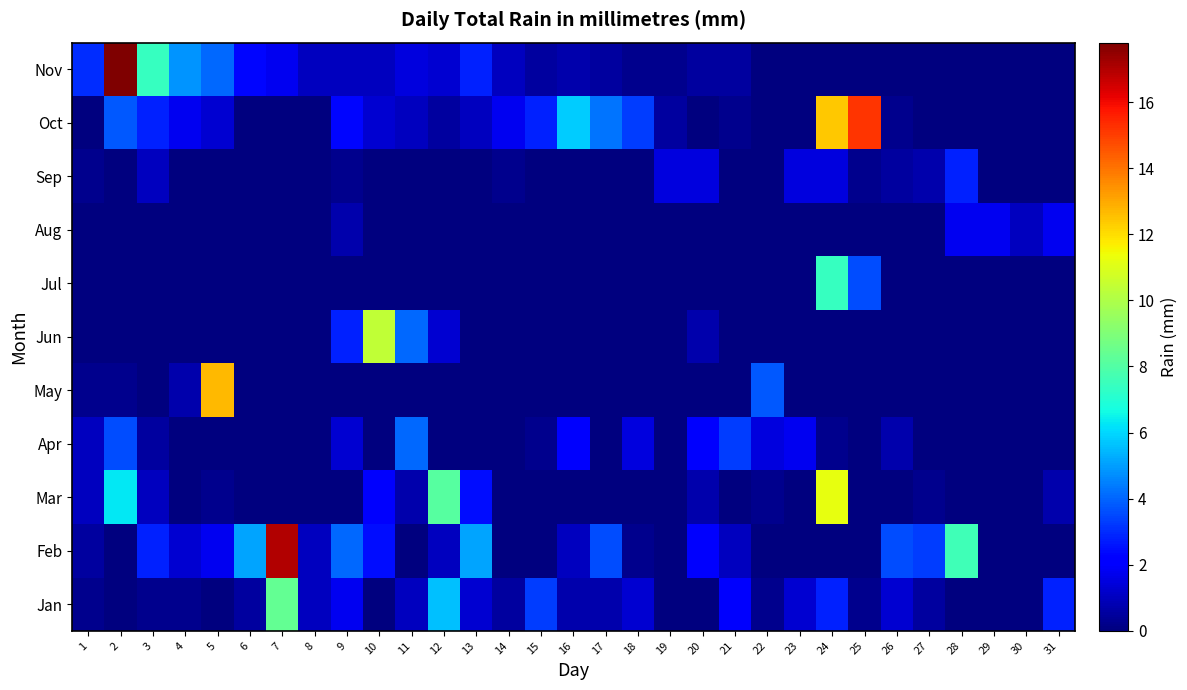

At which category is the sum across all series the highest?

24